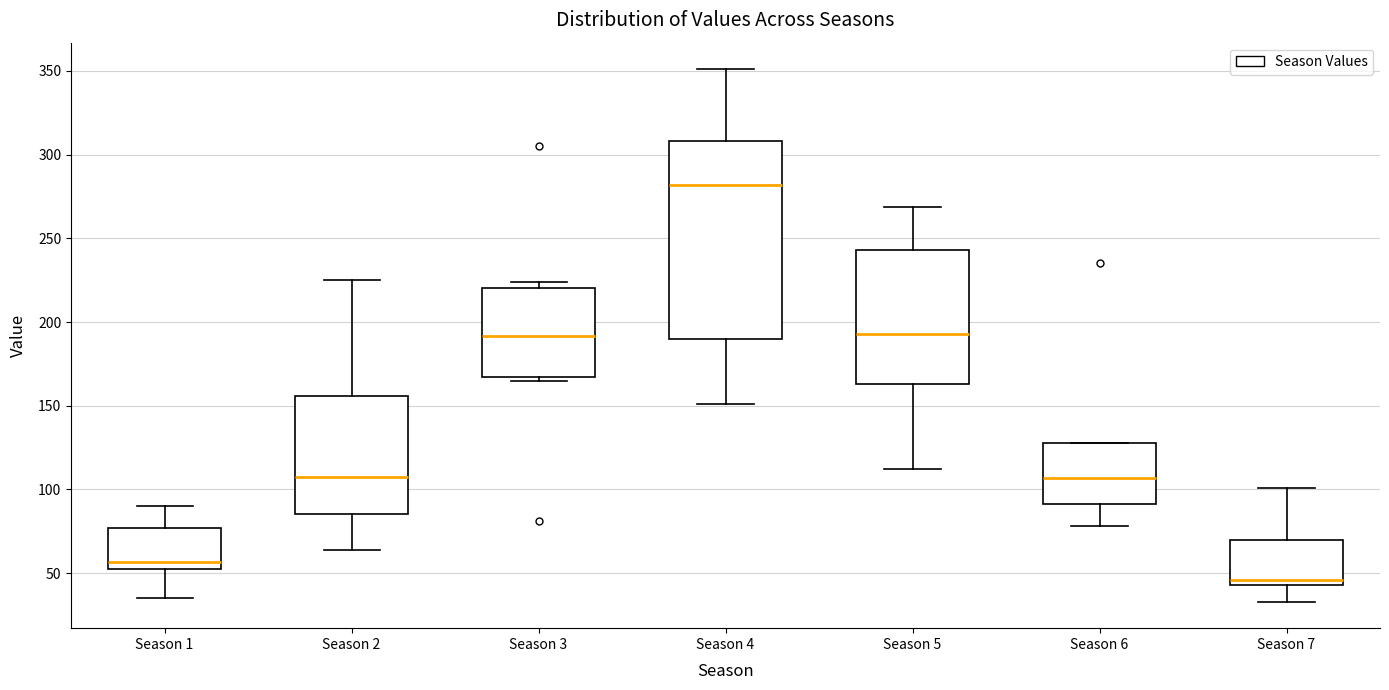

Reading left to right, transcribe this box plot: for each box, give where its median line is, the range the box spans, and where its two whiskers end, as read against the y-axis. The values are not printed on the chart, so give them approximately, as read against the axis.

Season 1: median 55 (just above the box's lower edge), box 55 to 75, whiskers 35 to 90
Season 2: median 110, box 85 to 155, whiskers 65 to 225
Season 3: median 190, box 165 to 220, whiskers 165 (just below the box's lower edge) to 225
Season 4: median 280, box 190 to 310, whiskers 150 to 350
Season 5: median 195, box 165 to 245, whiskers 110 to 270
Season 6: median 105, box 90 to 130, whiskers 80 to 130
Season 7: median 45 (just above the box's lower edge), box 45 to 70, whiskers 35 to 100